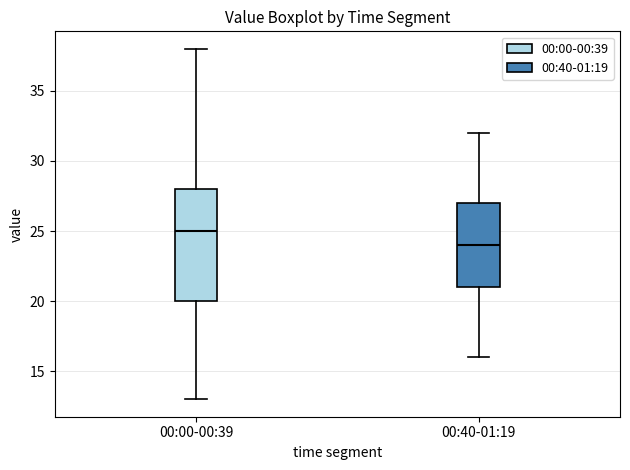

Reading left to right, transcribe this box plot: for each box, give where its median line is, the range the box spans, and where its two whiskers end, as read against the y-axis. The values are not printed on the chart, so give them approximately, as read against the axis.

00:00-00:39: median 25, box 20 to 28, whiskers 13 to 38
00:40-01:19: median 24, box 21 to 27, whiskers 16 to 32